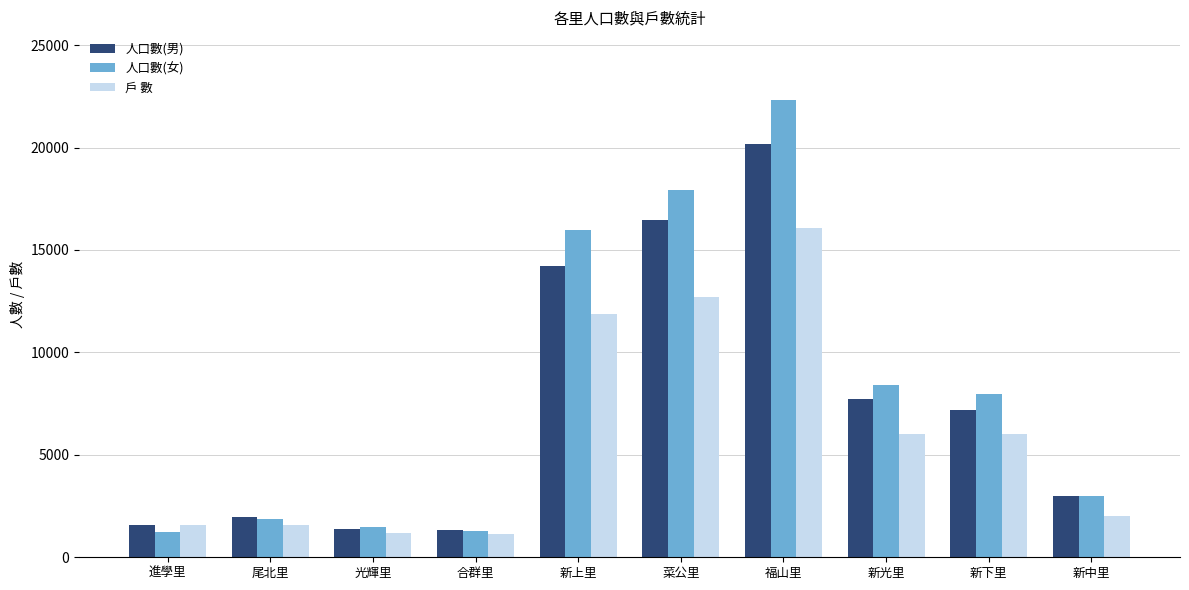

How many distinct data groups are displayed?

3